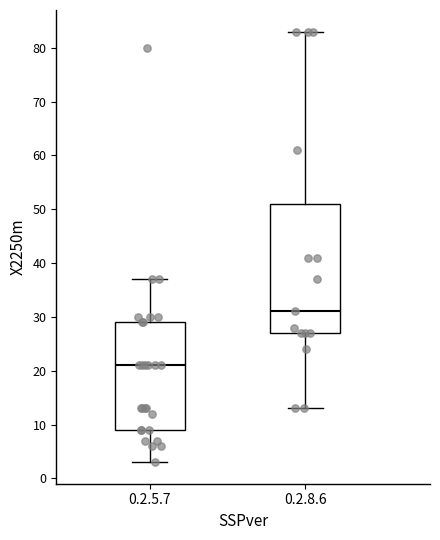

Comparing the boxes themselves (not the whiskers), which one is the tallest?

0.2.8.6